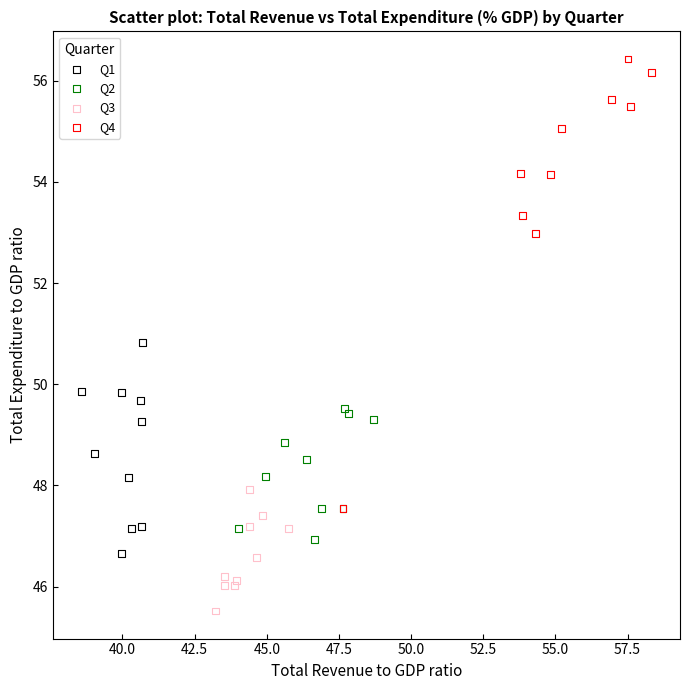

Which series reaches the maximum Y coordinate?

Q4